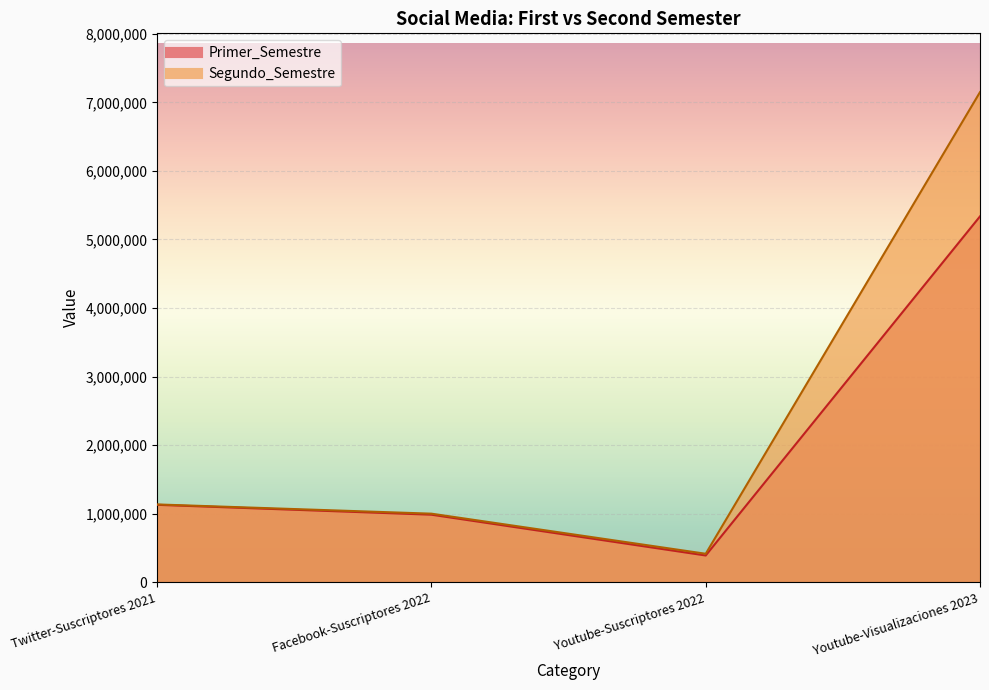

At how many categories does at least one series exceed 5918073?

1